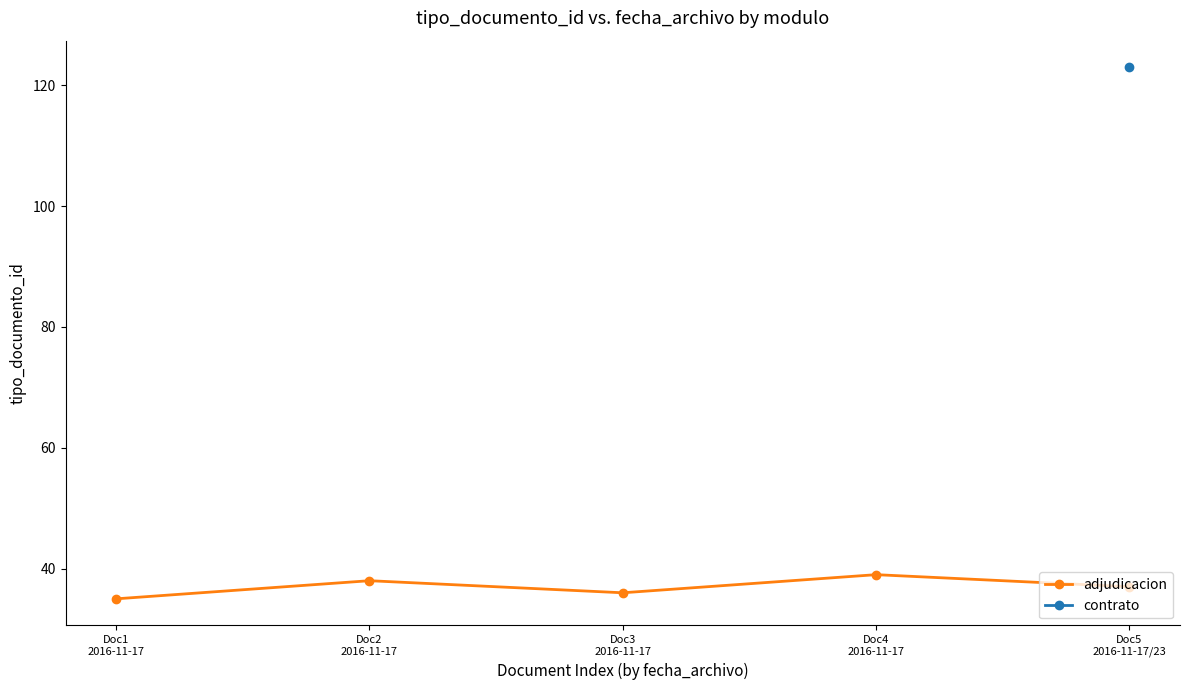

The value at Doc3
2016-11-17 is 18. True or false?

False